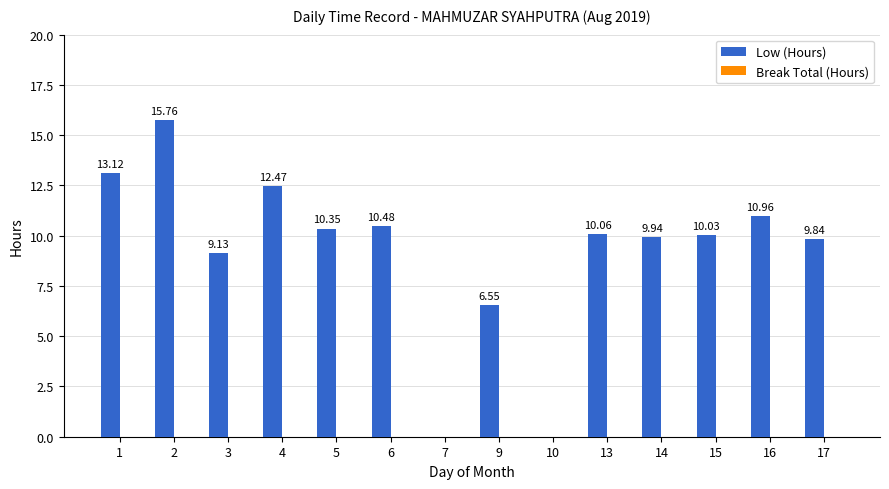

Which has a higher value, 15 or 9?

15